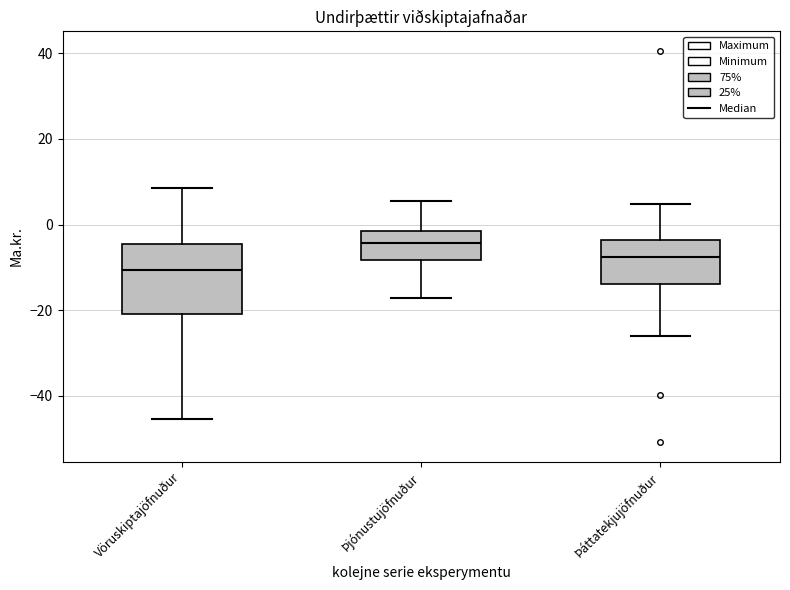

Where is the lower edge of the box for Þáttatekjujöfnuður on the y-axis? The values are not printed on the chart, so give them approximately, as read against the axis.

-14